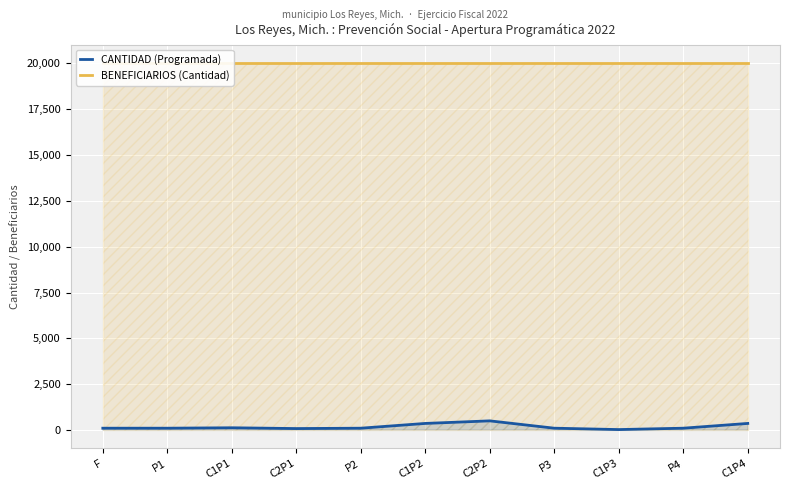

What is the minimum value for CANTIDAD (Programada)?

25